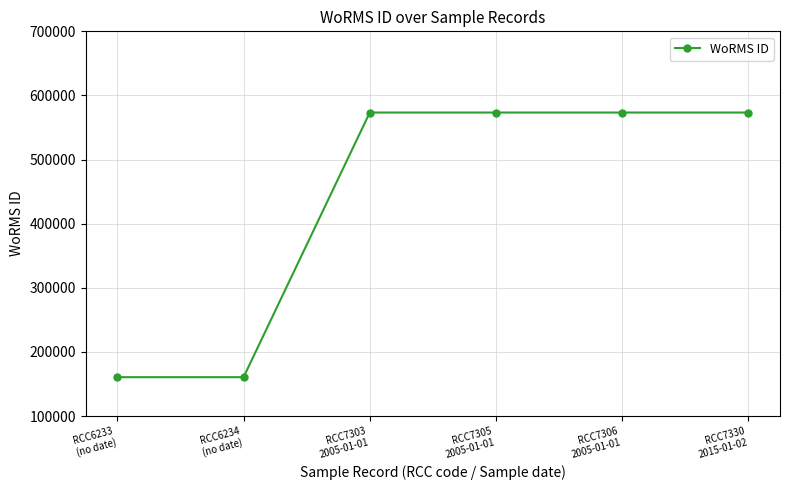

Which has a higher value, RCC7306
2005-01-01 or RCC6233
(no date)?

RCC7306
2005-01-01